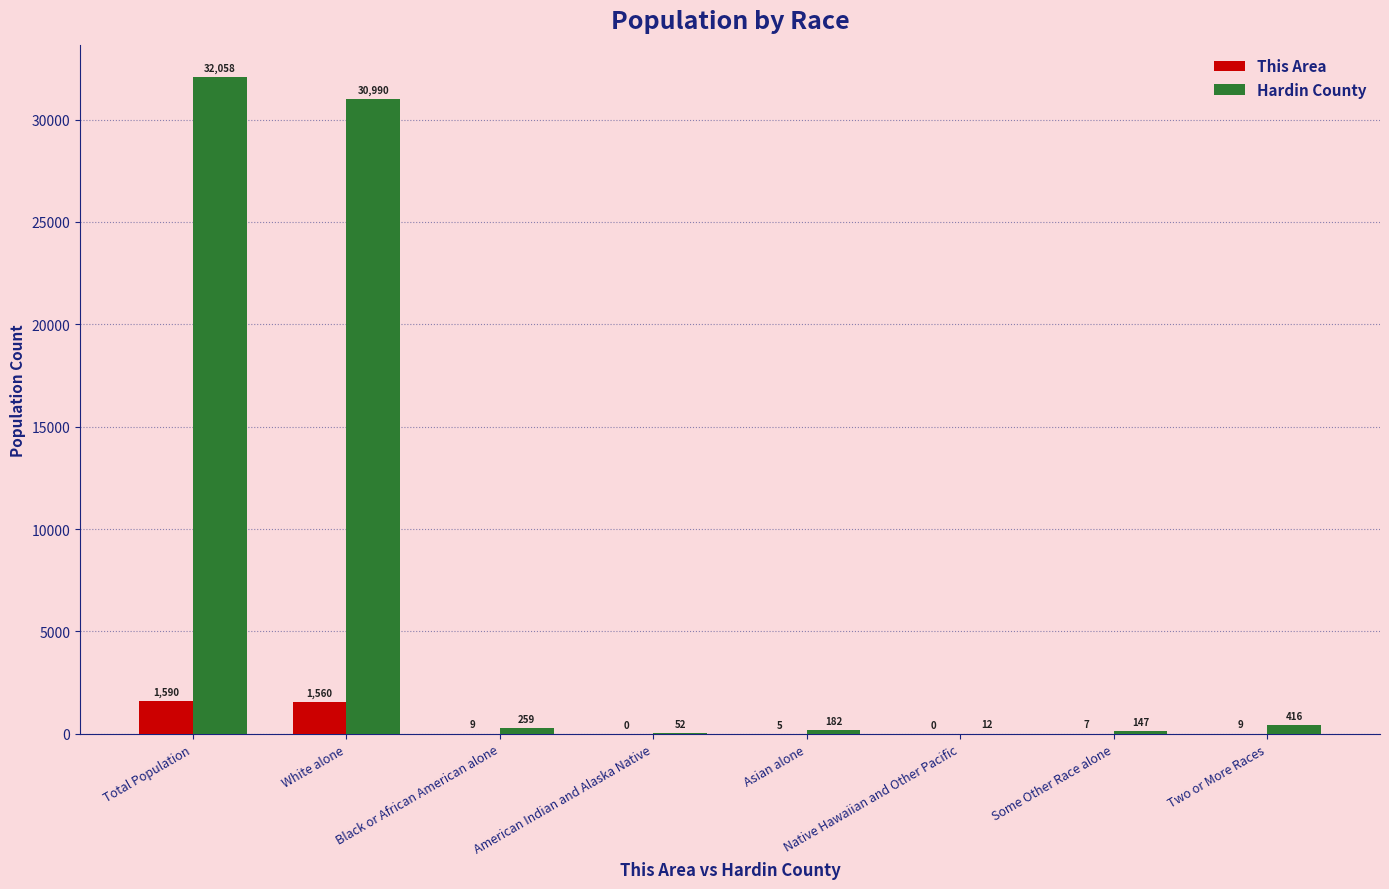

The value of This Area at White alone is 1560. True or false?

True